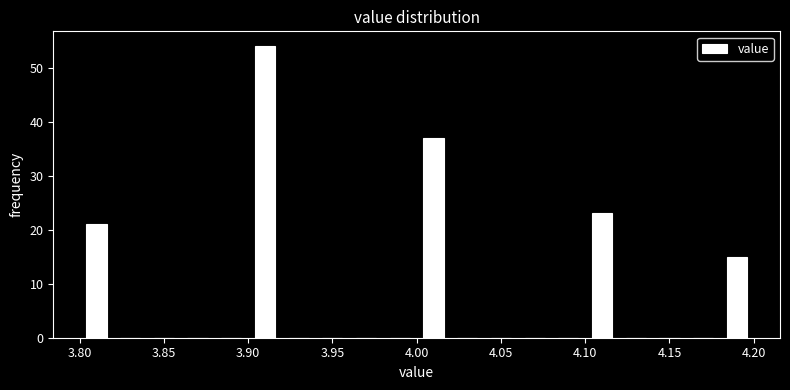

Over which range of the x-axis is the bar tallest?

3.90 to 3.92